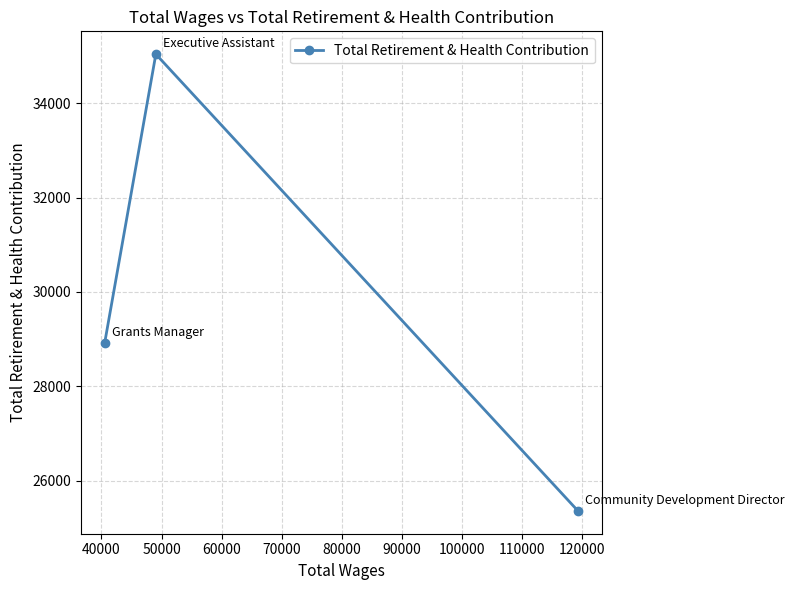

What is the smallest value displayed?

25361